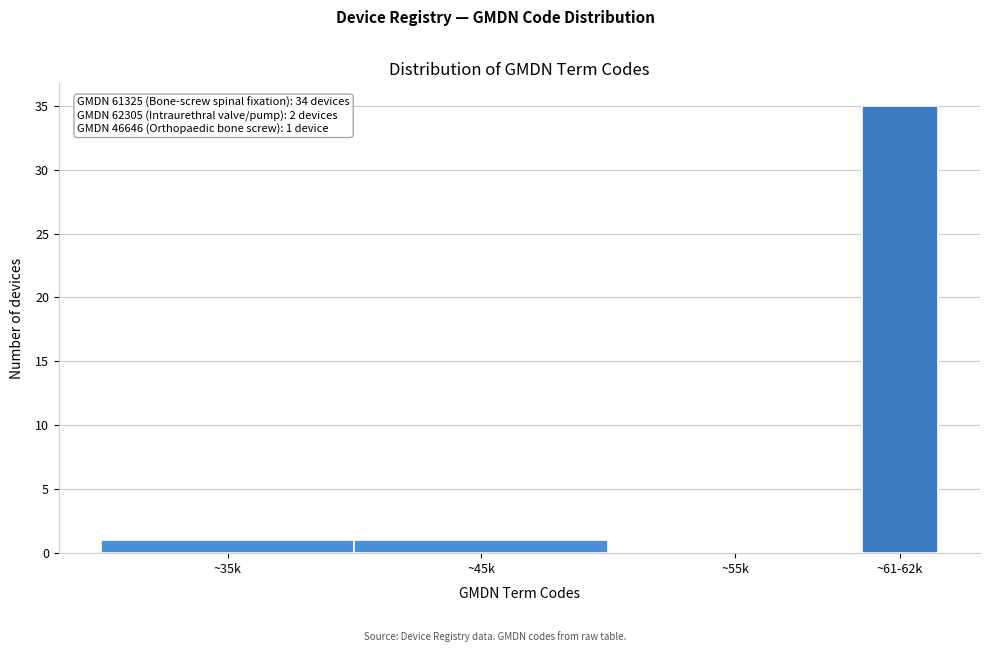

Reading right to left, what are all the values shown in this chart?

~61-62k=35	~55k=0	~45k=1	~35k=1